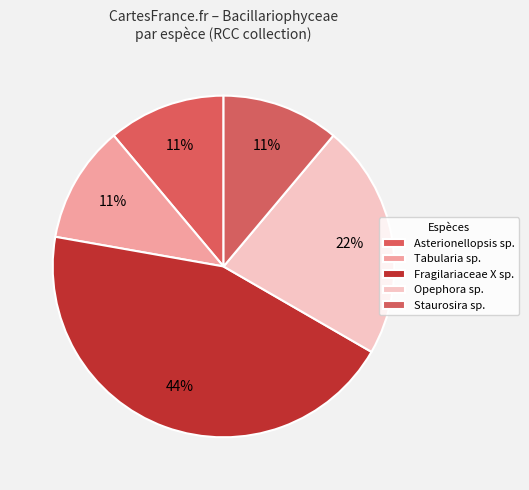

How many slices are in this pie chart?

5